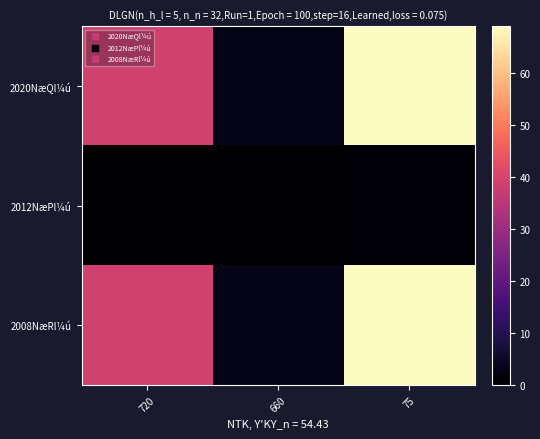

Rank the series at 720 from highest to lowest value.

2020NæQl¼ú, 2008NæRl¼ú, 2012NæPl¼ú